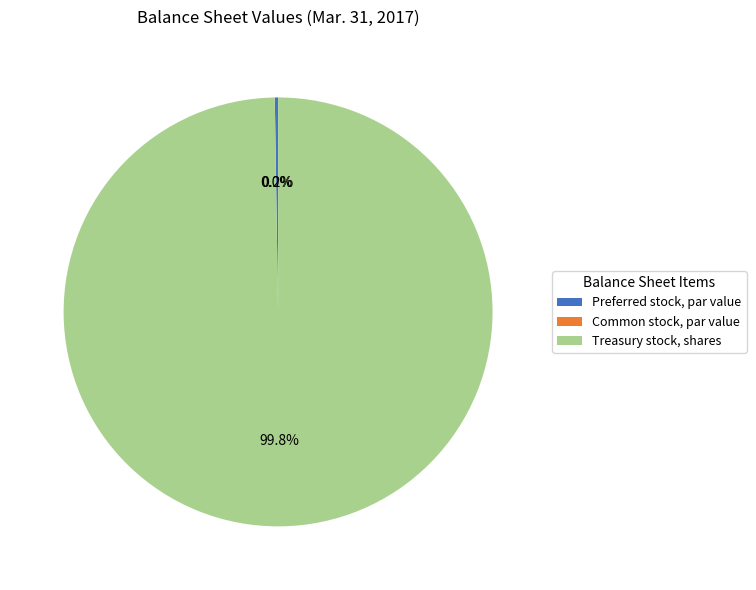

What is the majority slice?

Treasury stock, shares